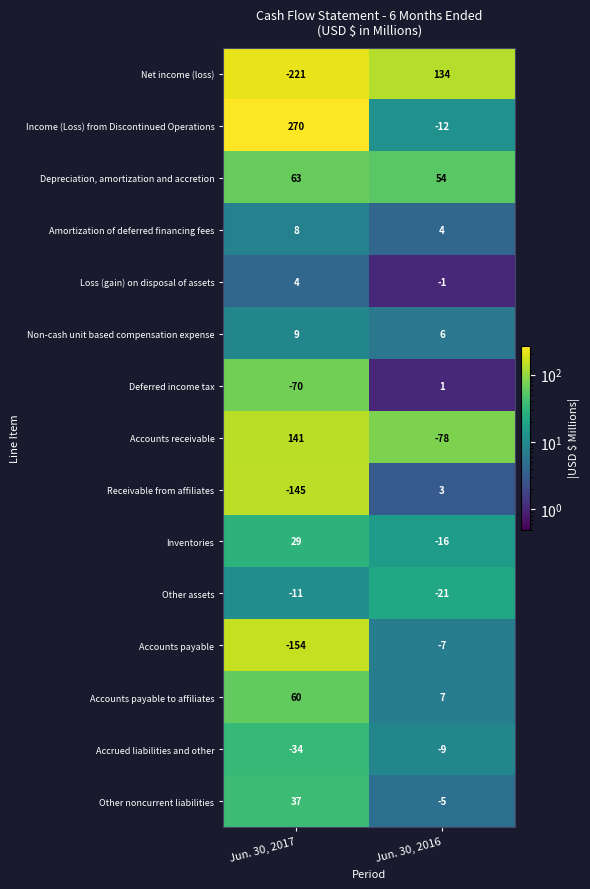

True or false: Non-cash unit based compensation expense has a value of 16 at Jun. 30, 2017.

False